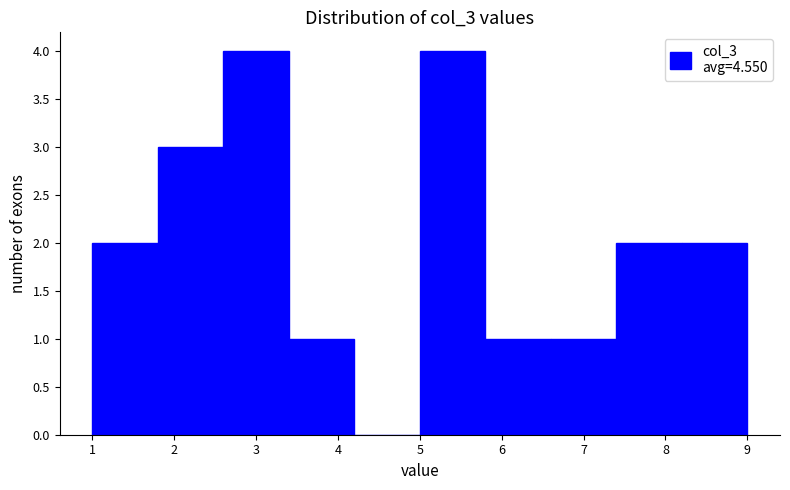

Reading left to right, transcribe this chart: for each bar, give the range it covers on the x-axis and its height. The values are not printed on the chart, so give them approximately, as read against the axis.

1.0 to 1.8: 2
1.8 to 2.6: 3
2.6 to 3.4: 4
3.4 to 4.2: 1
4.2 to 5.0: 0
5.0 to 5.8: 4
5.8 to 6.6: 1
6.6 to 7.4: 1
7.4 to 8.2: 2
8.2 to 9.0: 2